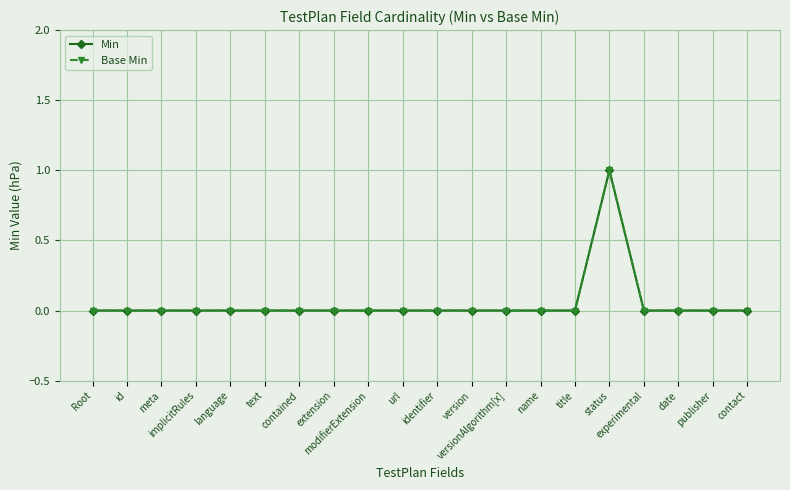

Is this an area chart (filled region under the line)?

No